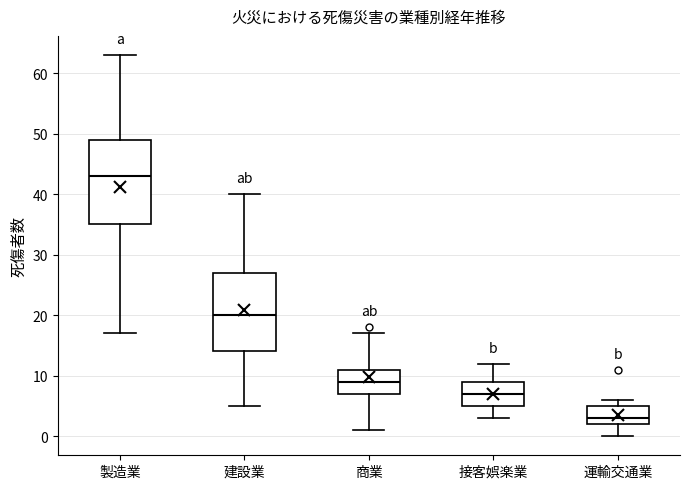

Which box is the tallest, from its lower edge to its upper edge?

製造業